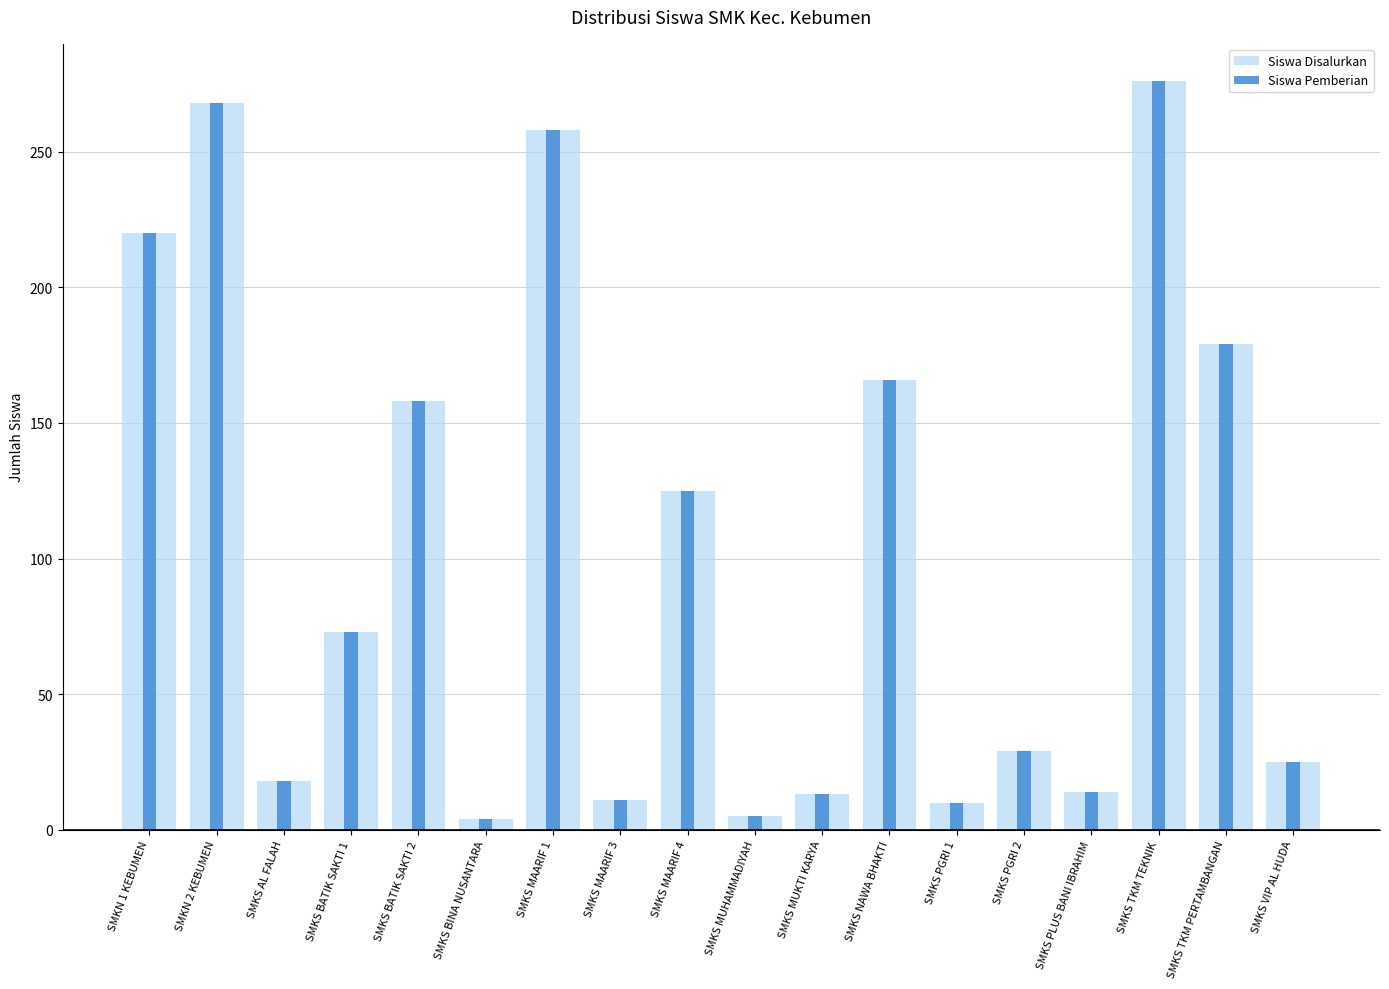

Rank the series by their maximum value, from lowest to highest.

Siswa Disalurkan, Siswa Pemberian